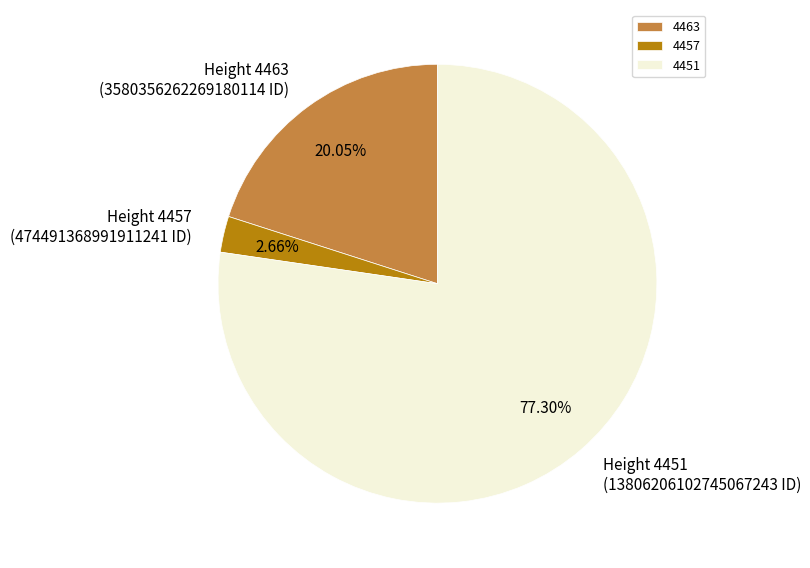

What percentage is the 4451 slice, to the nearest percent?

77%